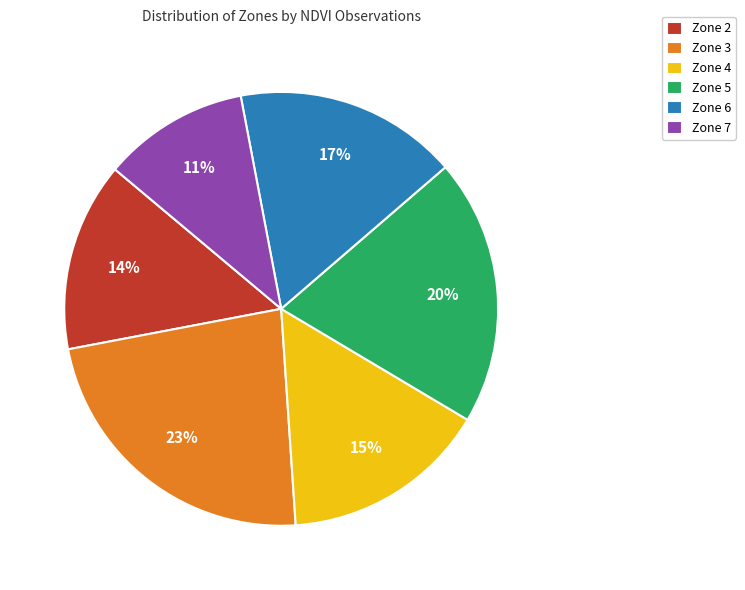

To the nearest percent, what portion does Zone 6 represent?

17%